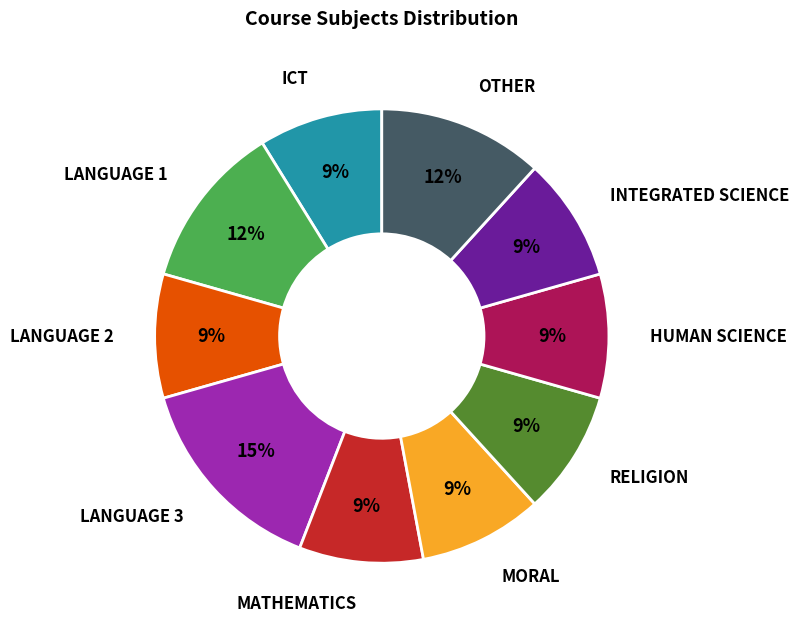

Does any single category account for the majority?

No